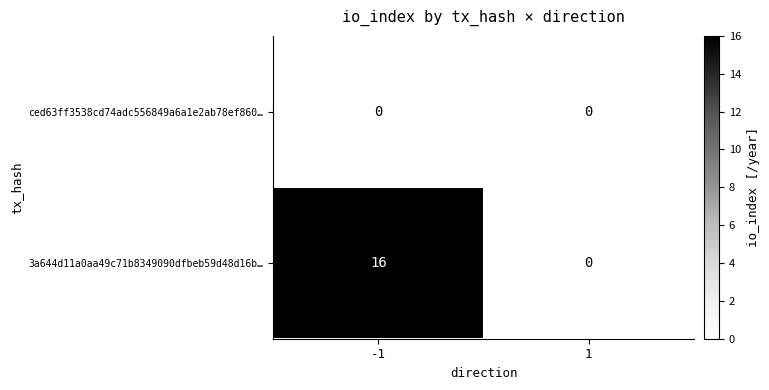

List the series in order of their peak value, lowest first.

ced63ff3538cd74adc556849a6a1e2ab78ef860…, 3a644d11a0aa49c71b8349090dfbeb59d48d16b…